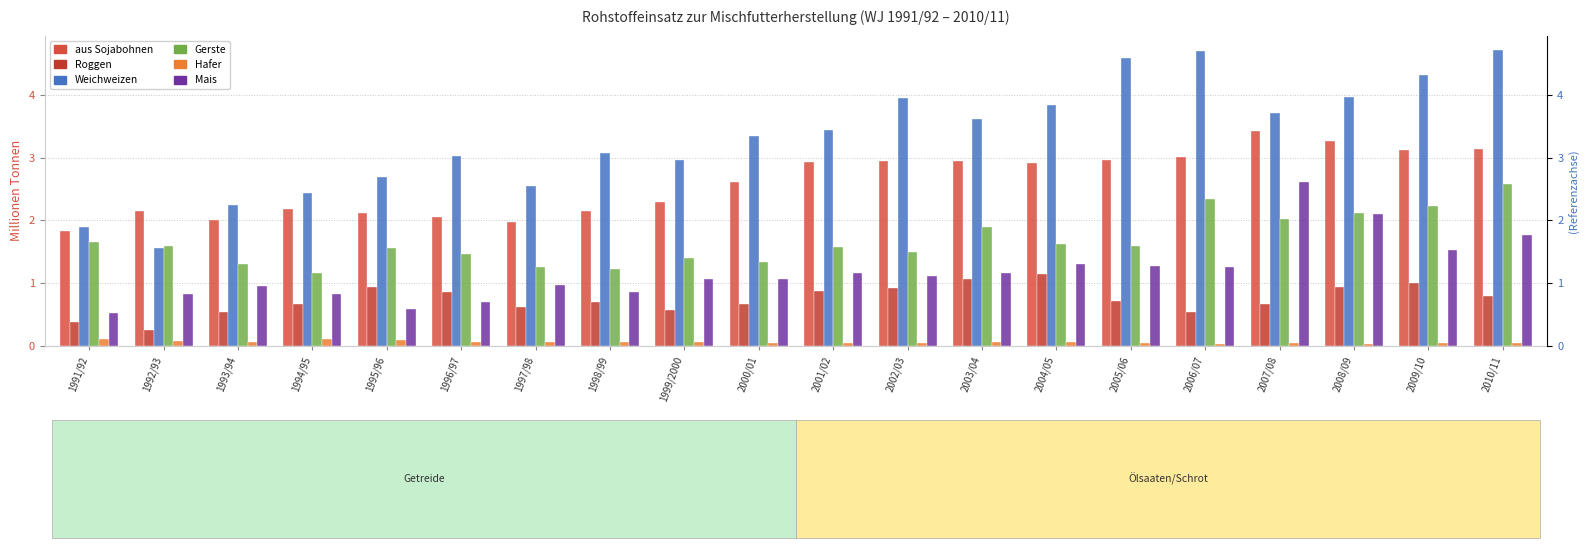

At how many categories does at least one series exceed 4?

4